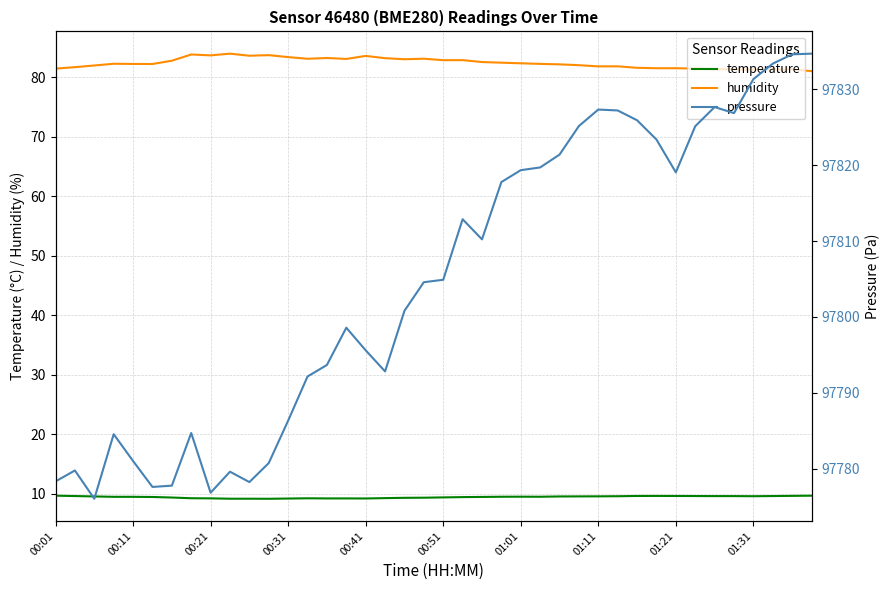

True or false: humidity and temperature intersect in this chart.

False